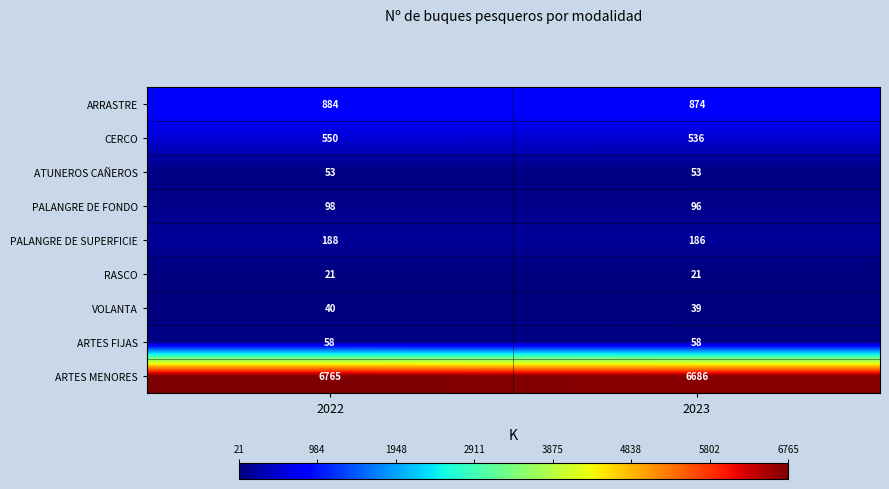

Count the number of data series in this chart.

9